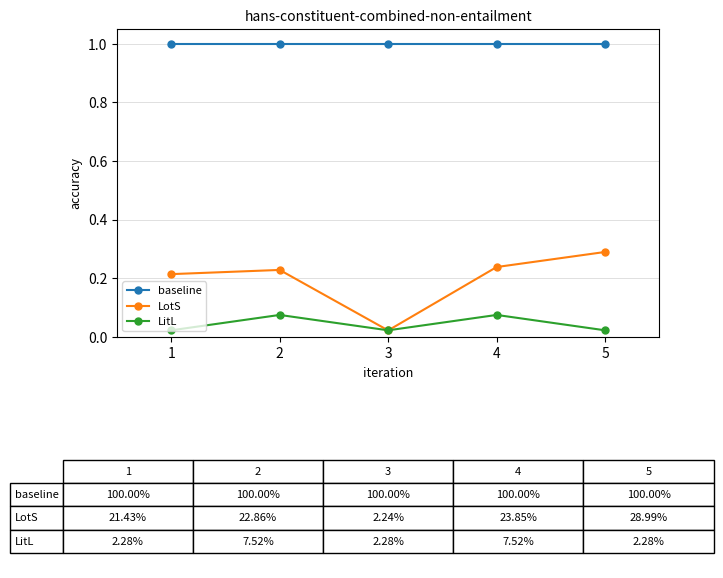

In LotS, how many points are lower than both neighbors (excluding endpoints)?

1